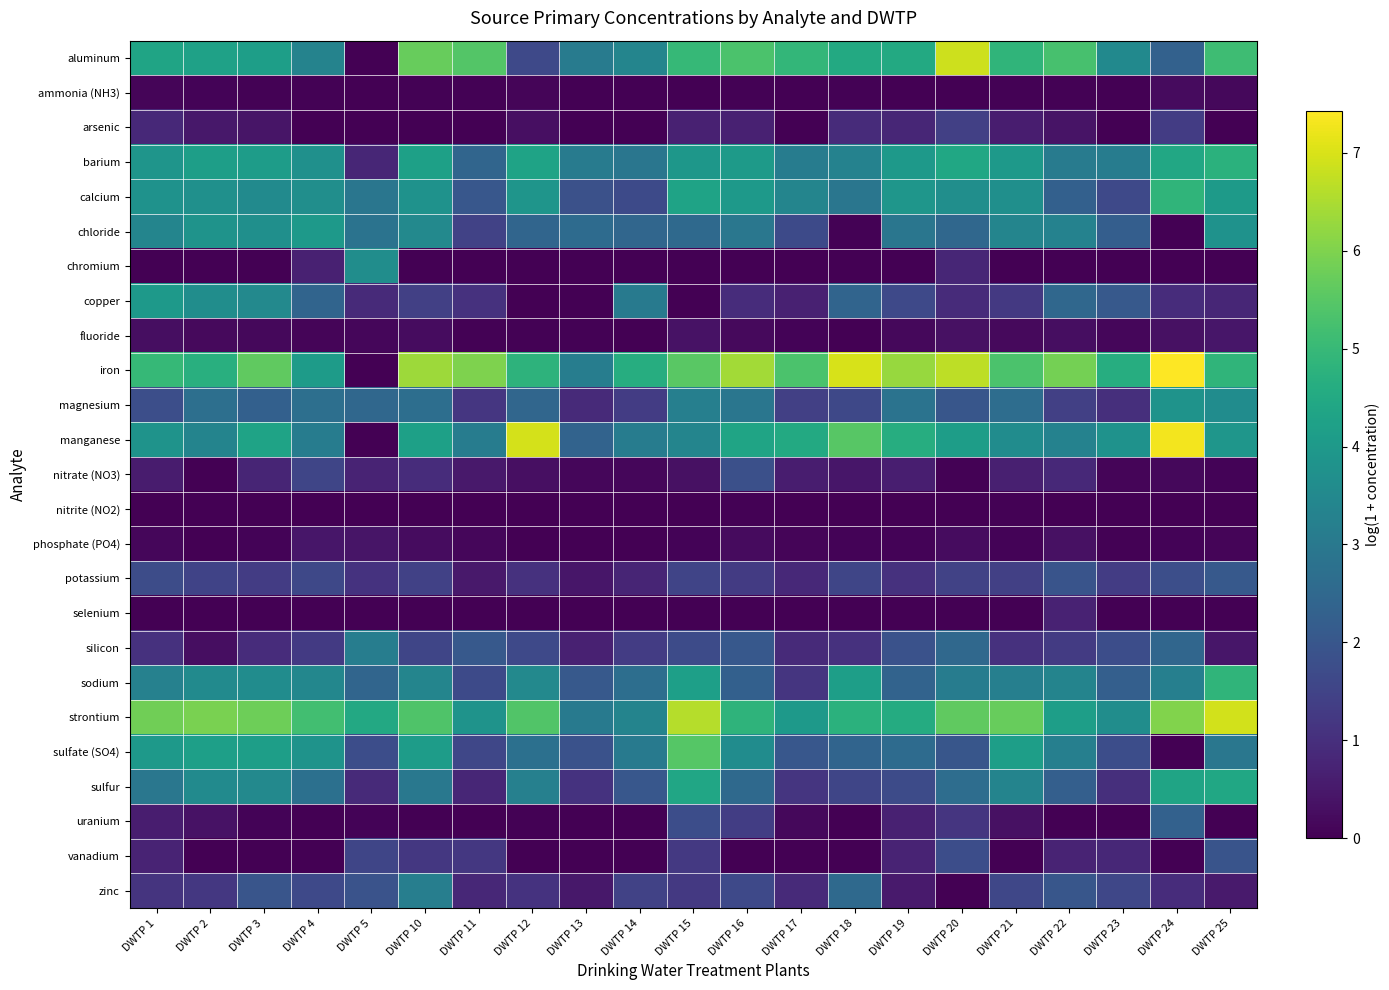

What is the spread (max minus min) of values at DWTP 21?

5.7